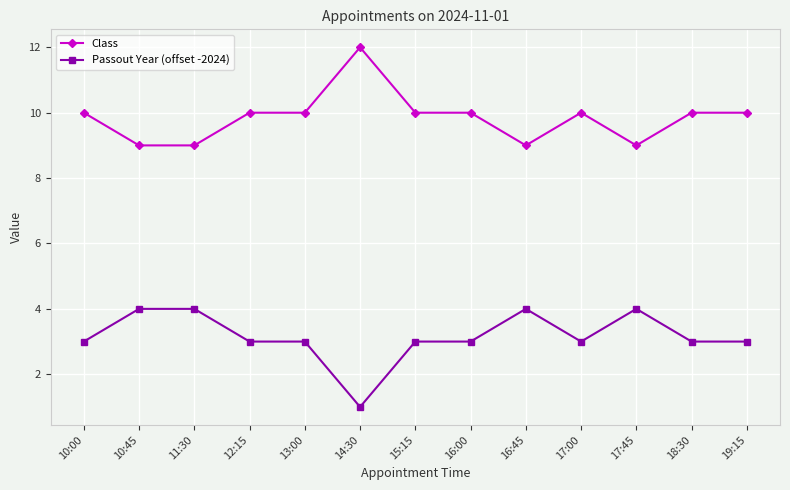

What is the label of the 3rd point from the right?

17:45